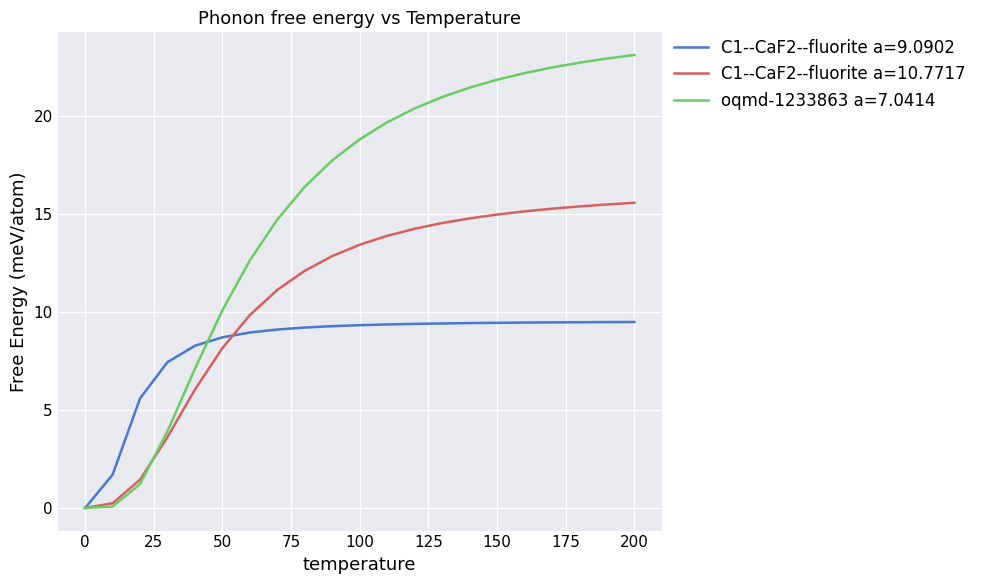

Which series has the widest spread of values?

oqmd-1233863 a=7.0414